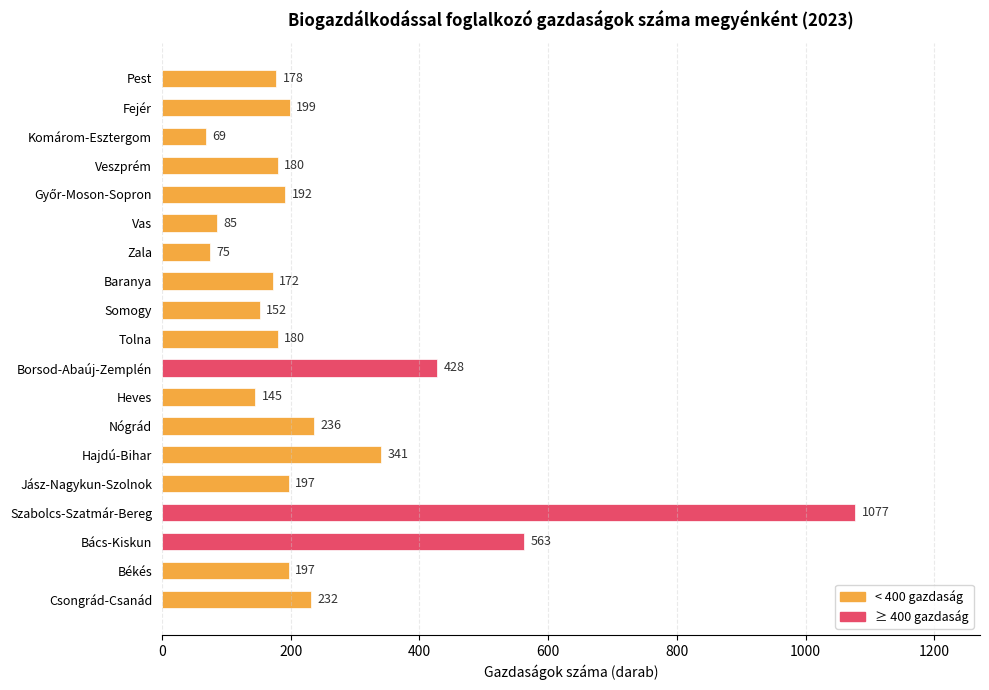

Which category has the highest value across all series?

Szabolcs-Szatmár-Bereg